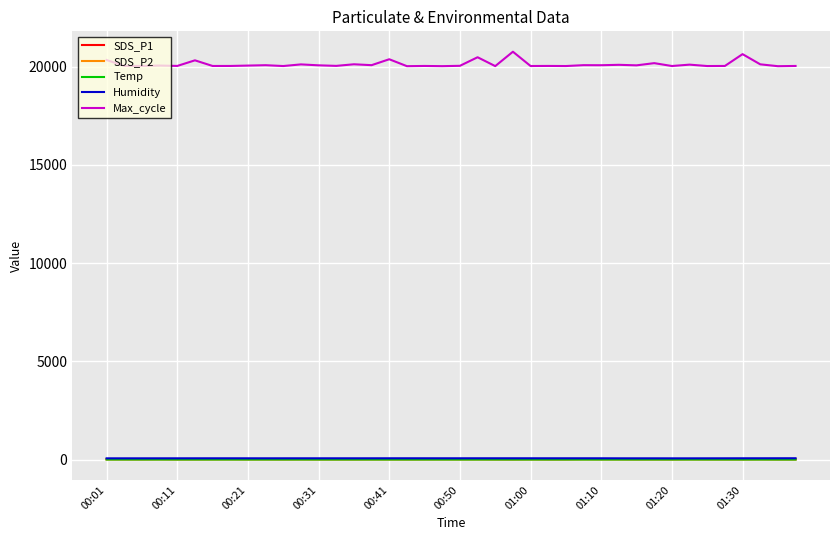

True or false: SDS_P1 and Humidity cross at least once.

False